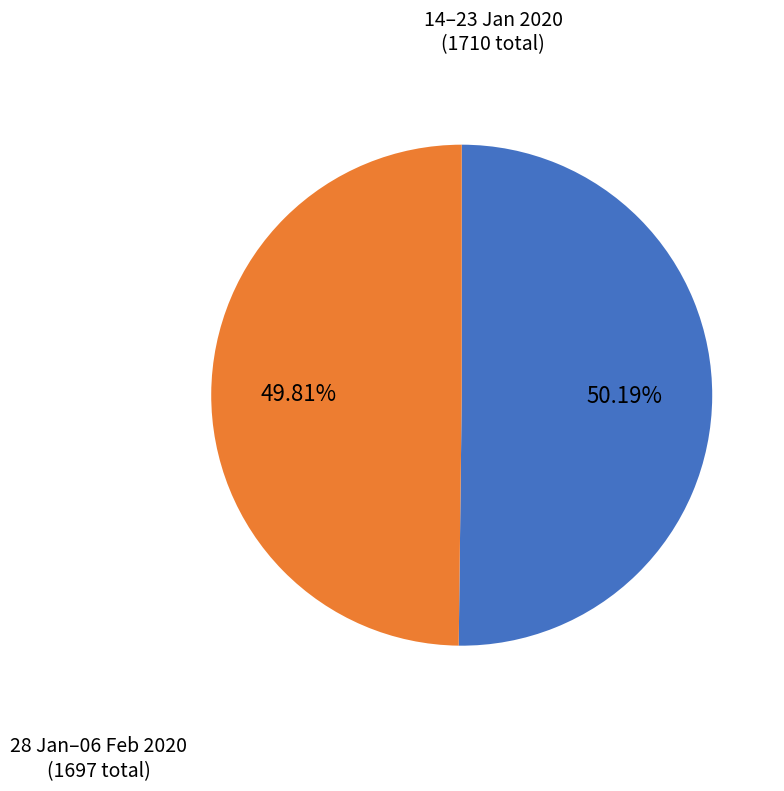

Is there any slice that represents more than half of the pie?

Yes